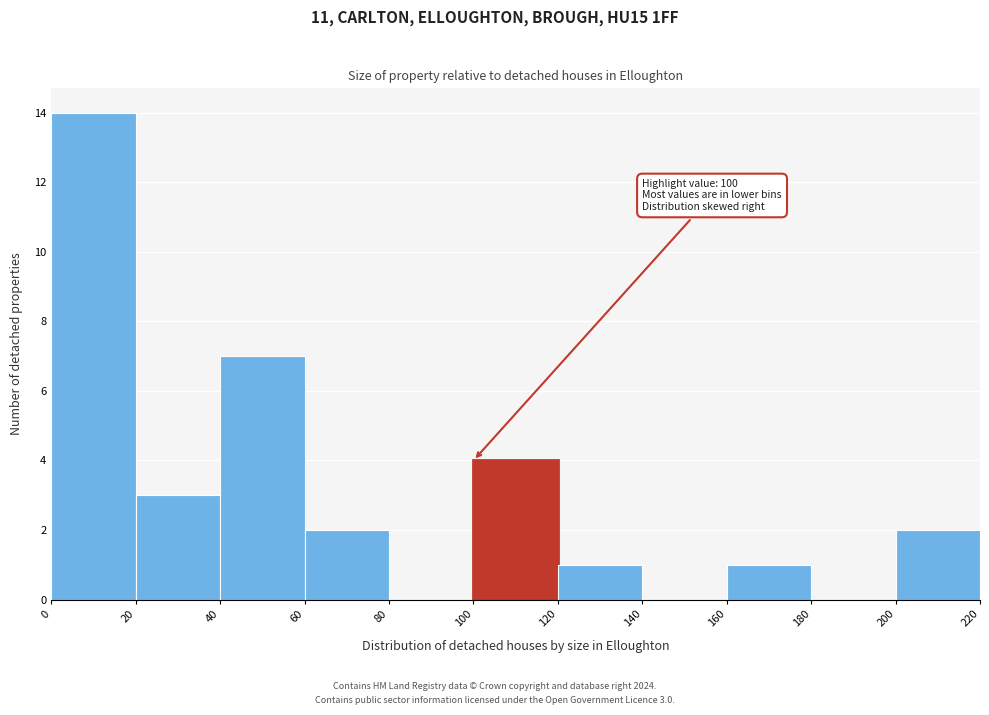

Which range on the x-axis has the tallest bar?

0 to 20